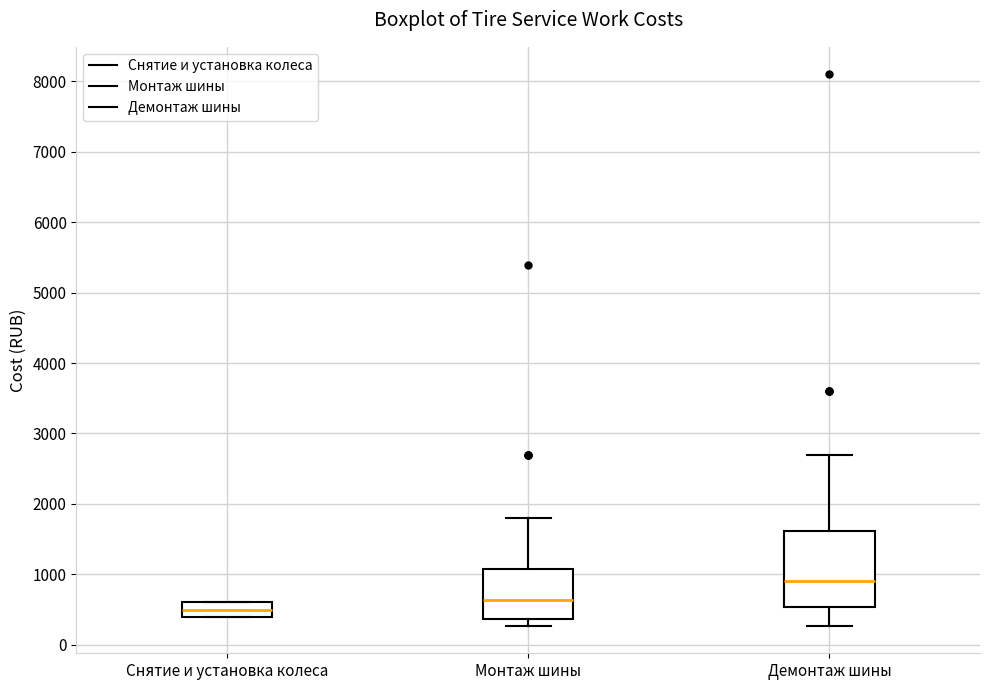

Comparing the boxes themselves (not the whiskers), which one is the tallest?

Демонтаж шины